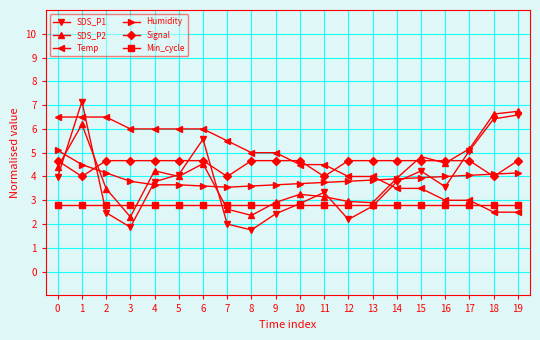

What is the minimum value shown in the chart?

1.8